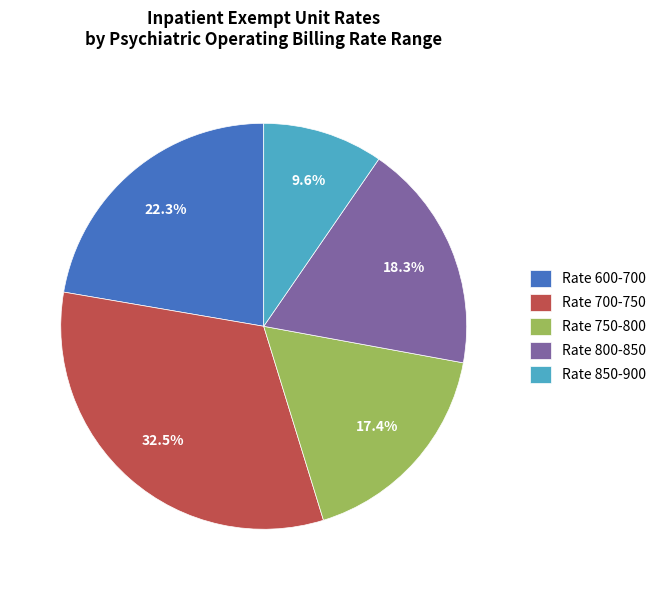

Which category has the smallest portion of the pie?

Rate 850-900